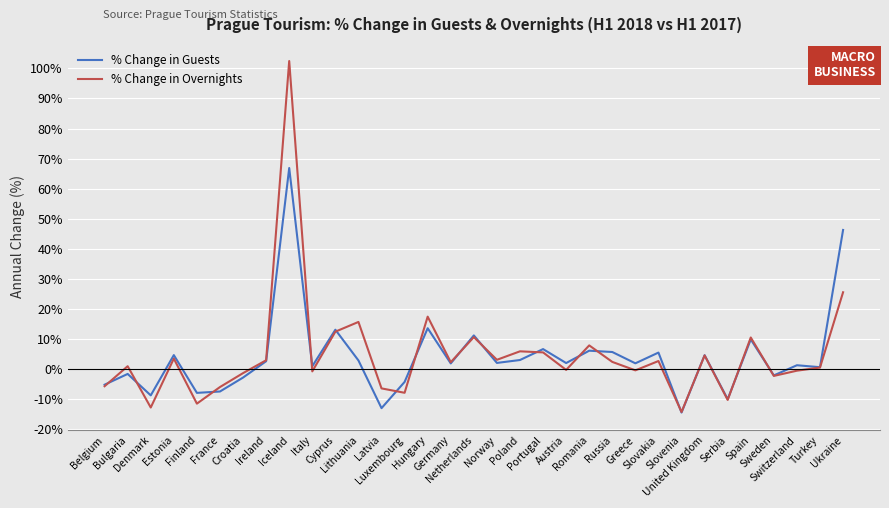

Does the chart have visible grid lines?

Yes